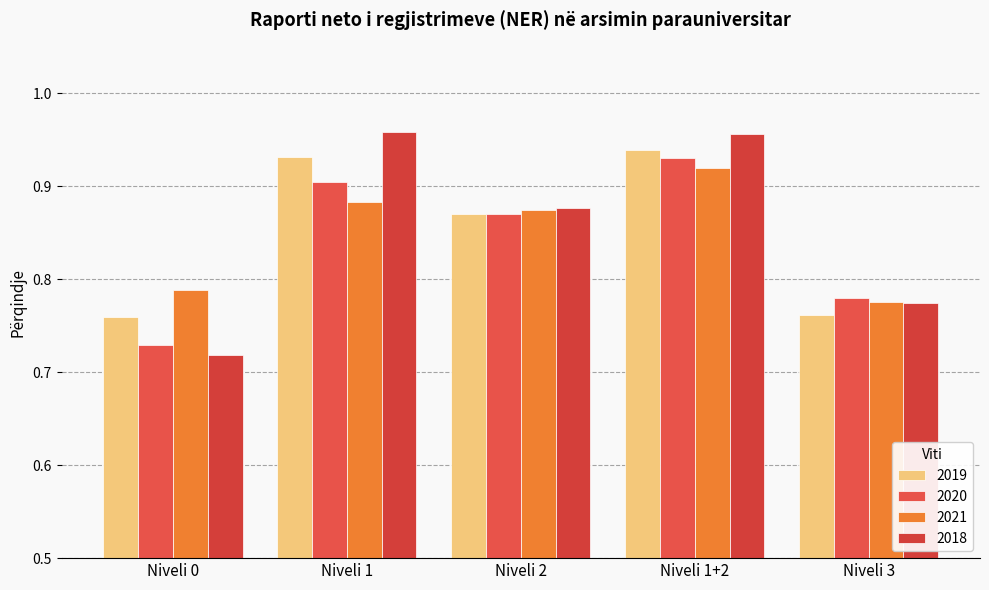

Reading left to right, list all the values displayed in this chart.

2019: 0.8	0.9	0.9	0.9	0.8
2020: 0.7	0.9	0.9	0.9	0.8
2021: 0.8	0.9	0.9	0.9	0.8
2018: 0.7	1.0	0.9	1.0	0.8